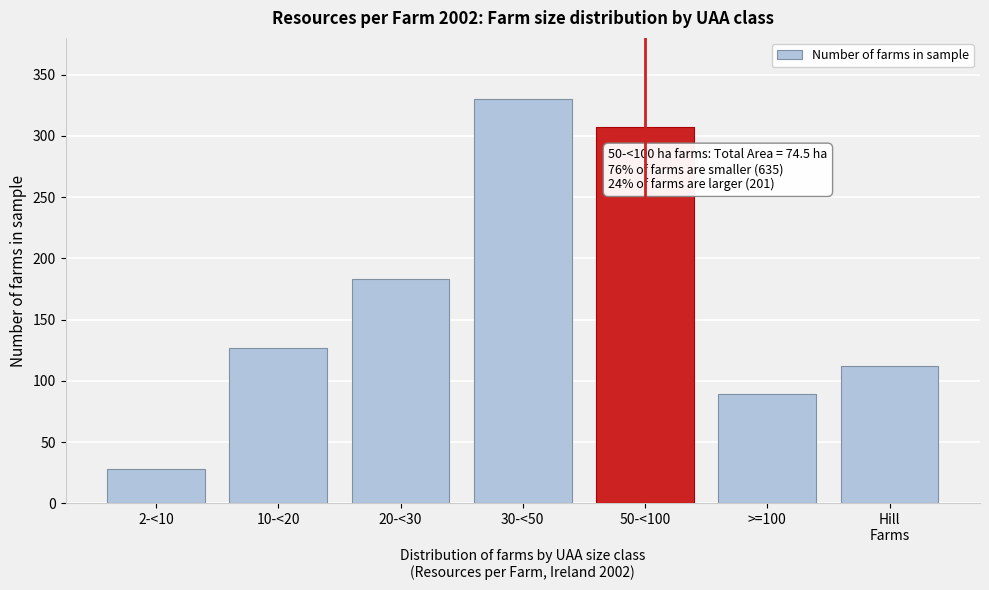

Reading left to right, extract all data points from this chart.

28	127	183	330	307	89	112